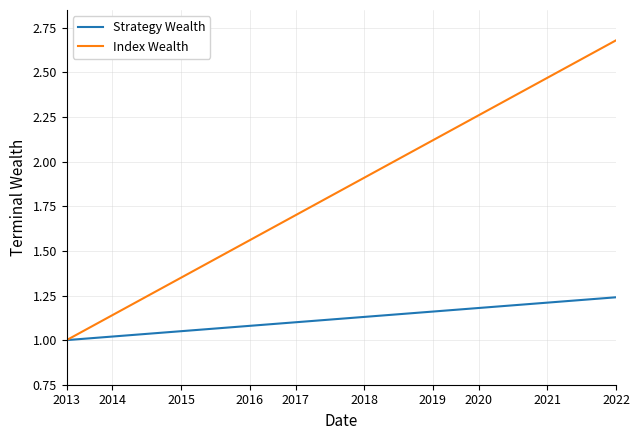

List the series in order of their peak value, highest first.

Index Wealth, Strategy Wealth